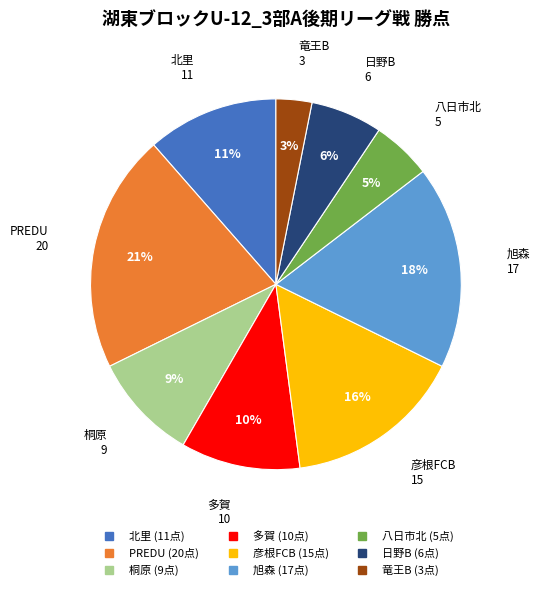

Do 八日市北 and 彦根FCB together represent more than half of the pie?

No